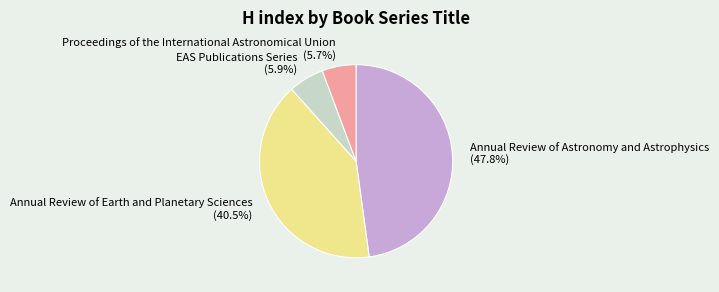

How much of the chart is everything except Proceedings of the International Astronomical Union?

94.3%